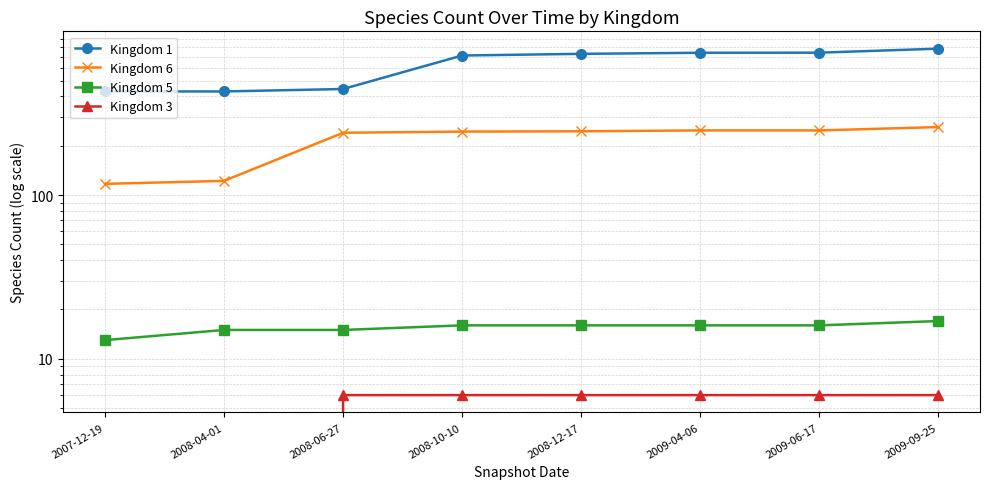

At which category is the sum across all series the highest?

2009-09-25